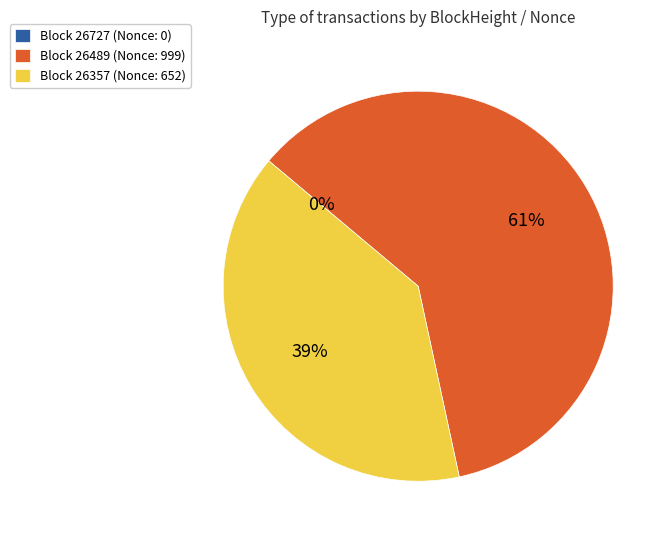

To the nearest percent, what is the average slice percentage?

33%